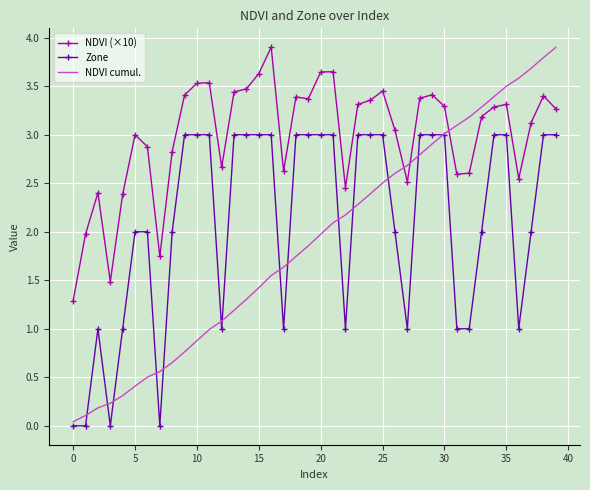

What is the greatest value displayed?

3.9